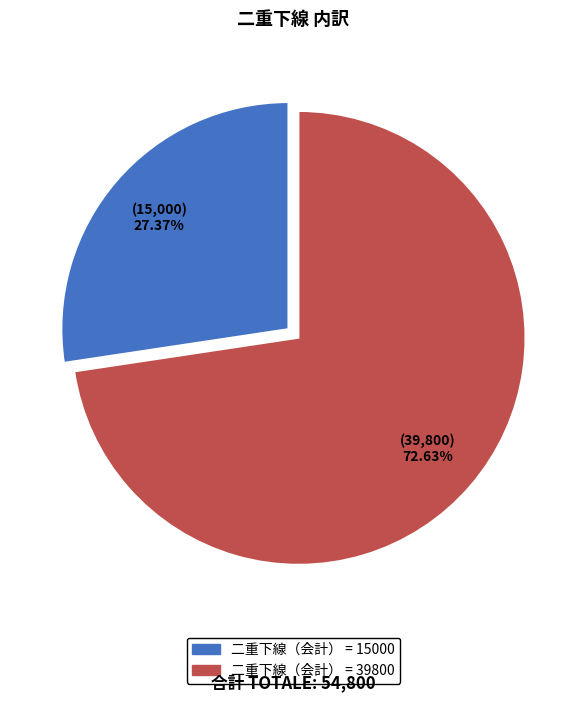

Is there any slice that represents more than half of the pie?

Yes